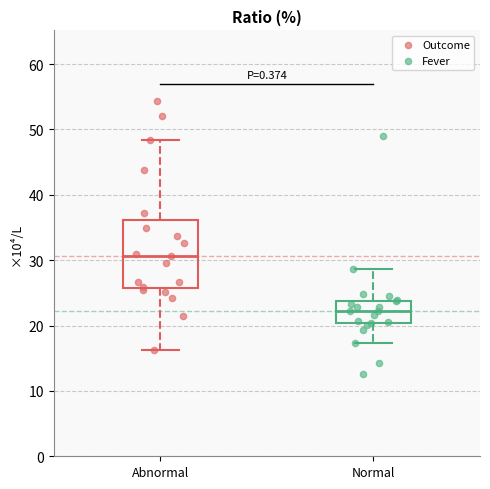

Reading left to right, transcribe this box plot: for each box, give where its median line is, the range the box spans, and where its two whiskers end, as read against the y-axis. The values are not printed on the chart, so give them approximately, as read against the axis.

Abnormal: median 31, box 26 to 36, whiskers 16 to 48
Normal: median 22, box 20 to 24, whiskers 17 to 29